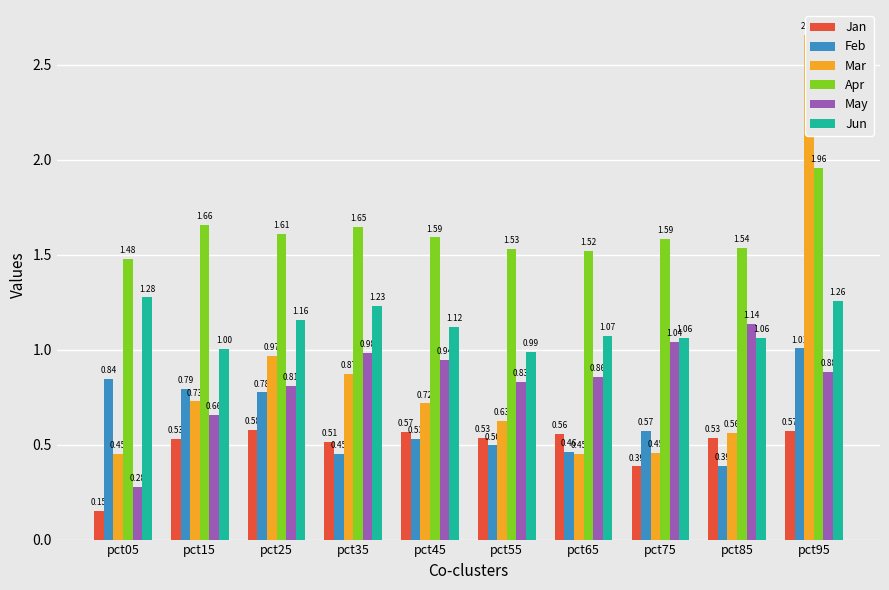

What is the average value of the May series?

0.8